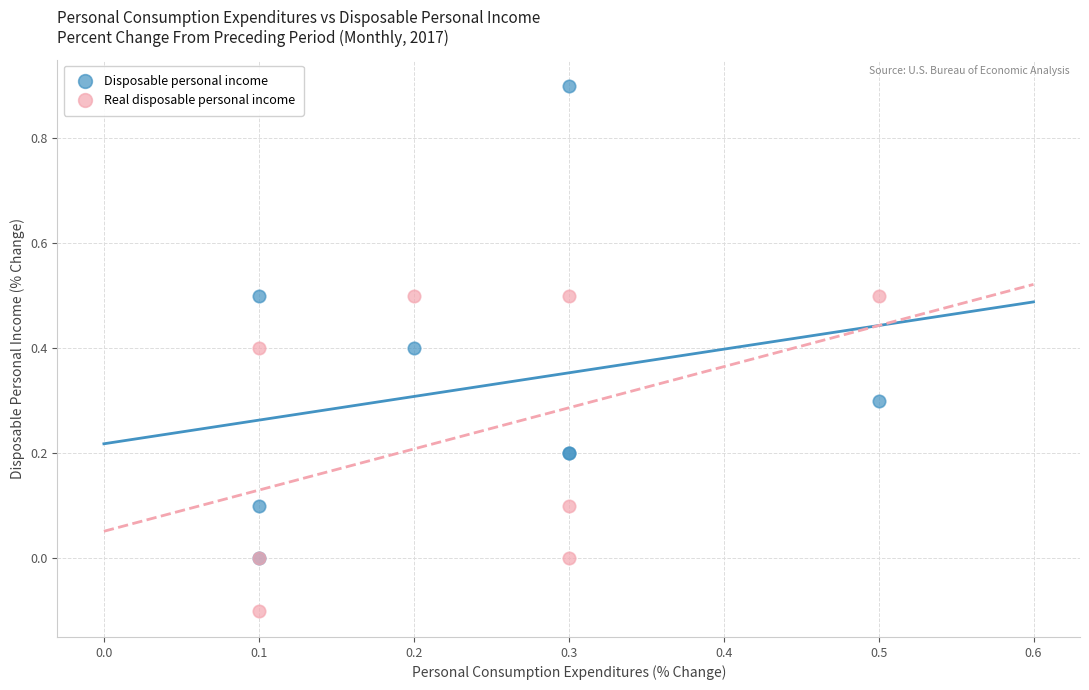

What are all the series names shown in the legend?

Disposable personal income, Real disposable personal income